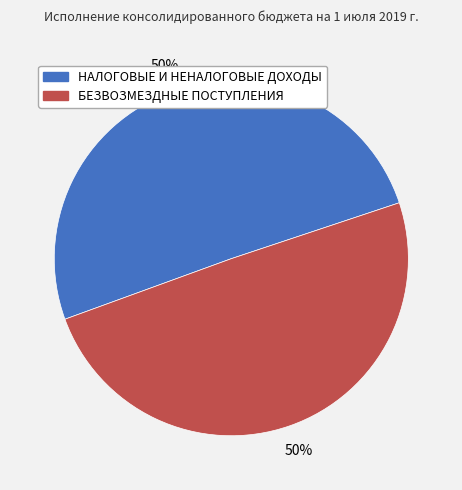

What percentage is the НАЛОГОВЫЕ И НЕНАЛОГОВЫЕ ДОХОДЫ slice, to the nearest percent?

50%